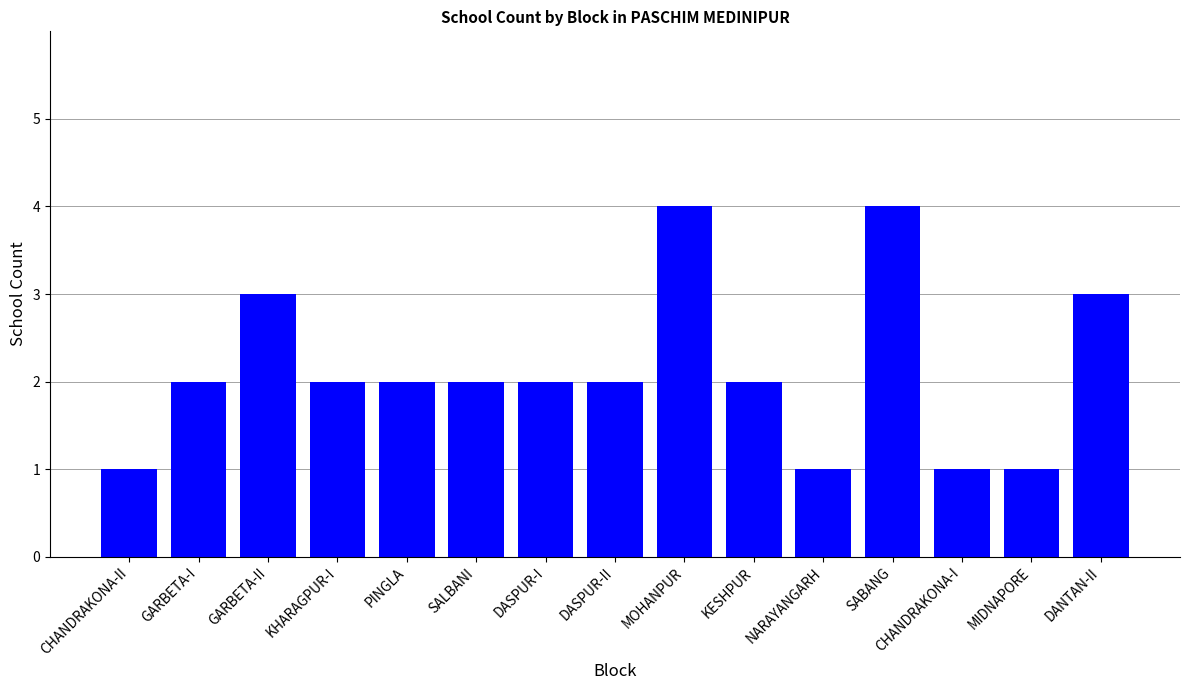

What is the greatest value displayed?

4